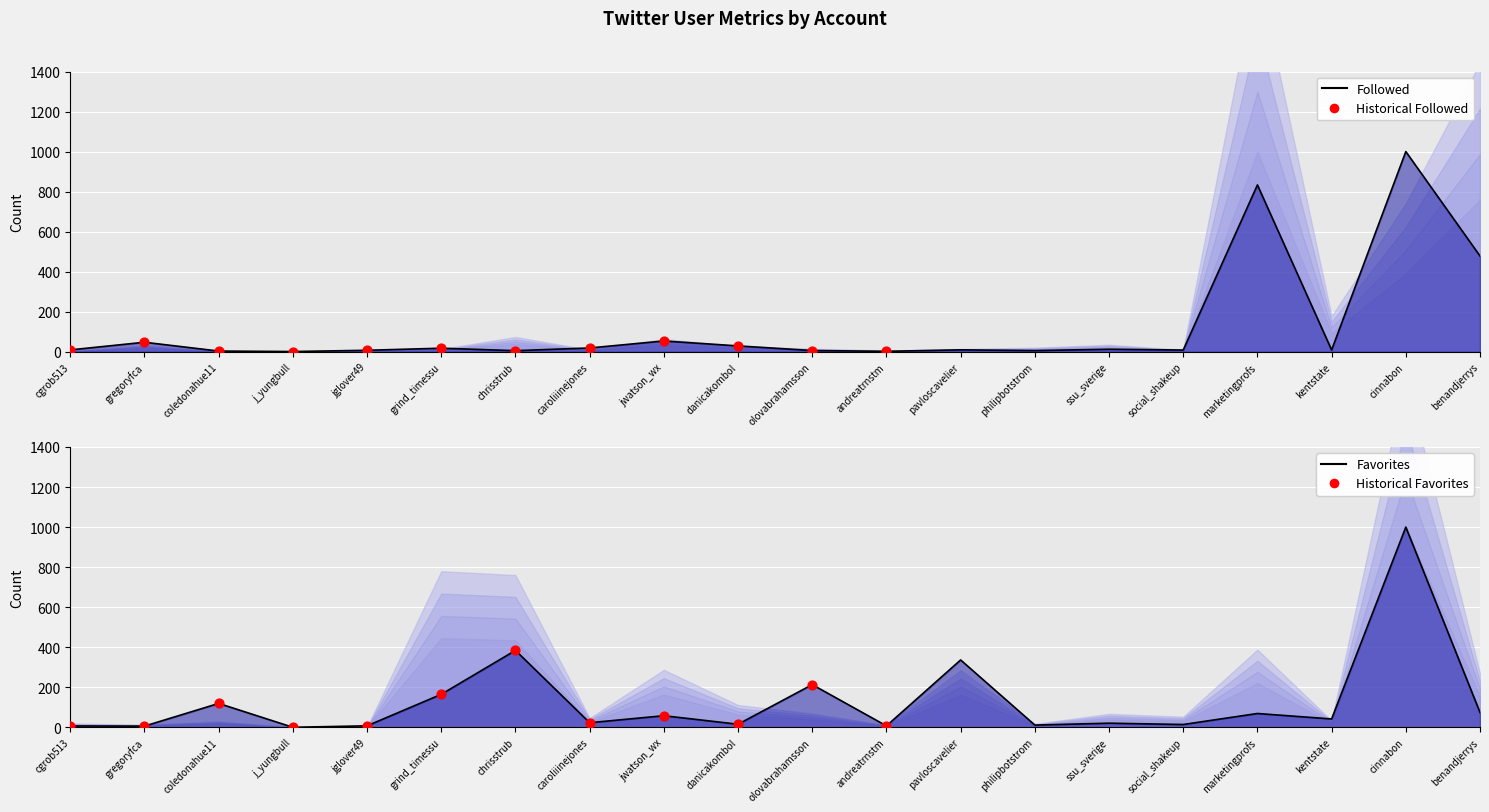

Is the value of Followed at ssu_sverige greater than the value of Favorites at philipbotstrom?

Yes